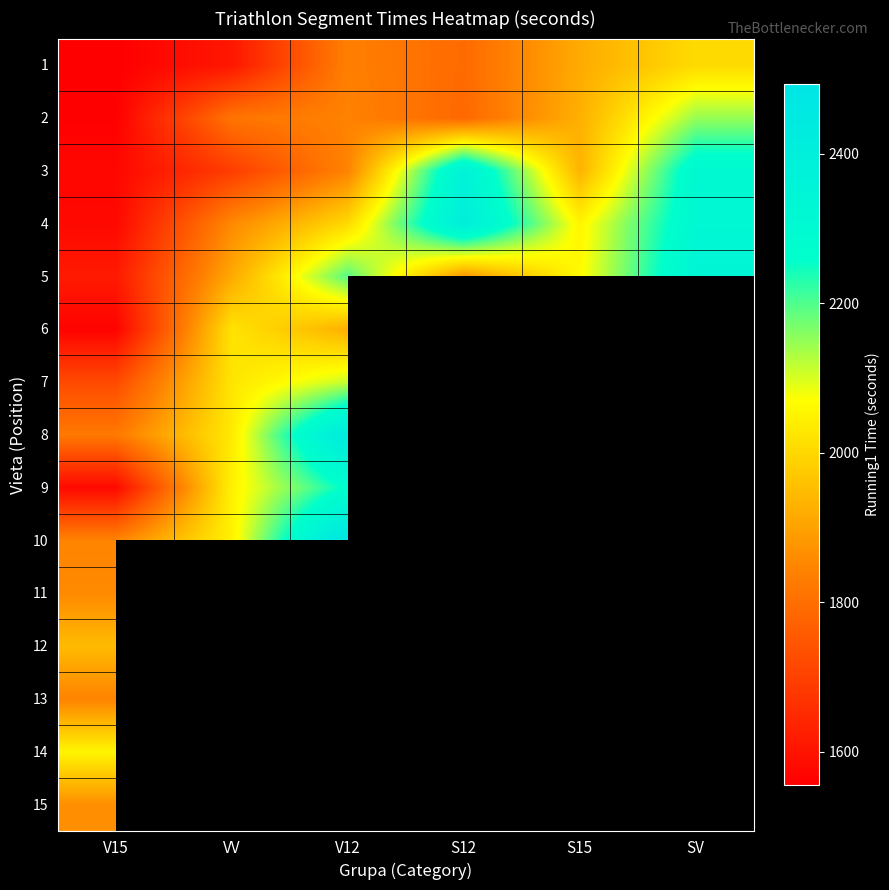

Is the value of 14 at V15 greater than the value of 1 at VV?

Yes